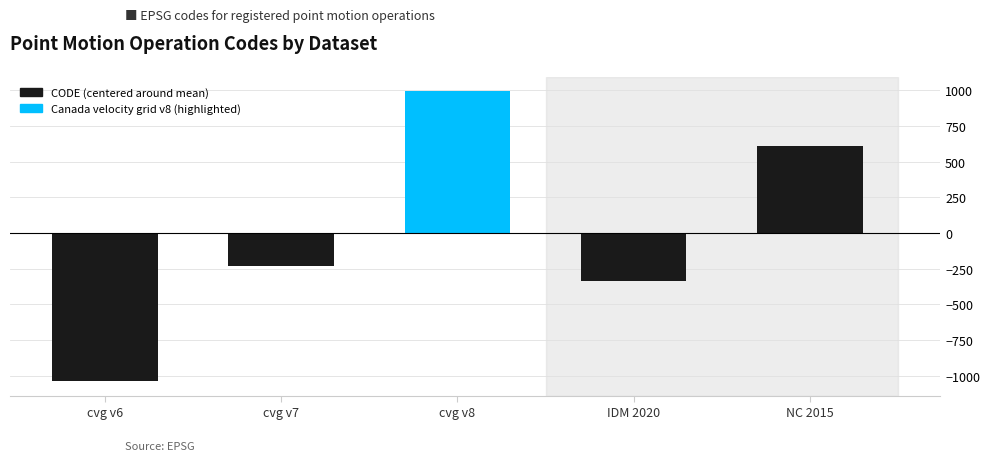

What is the difference between the values at cvg v8 and IDM 2020?

1332.0